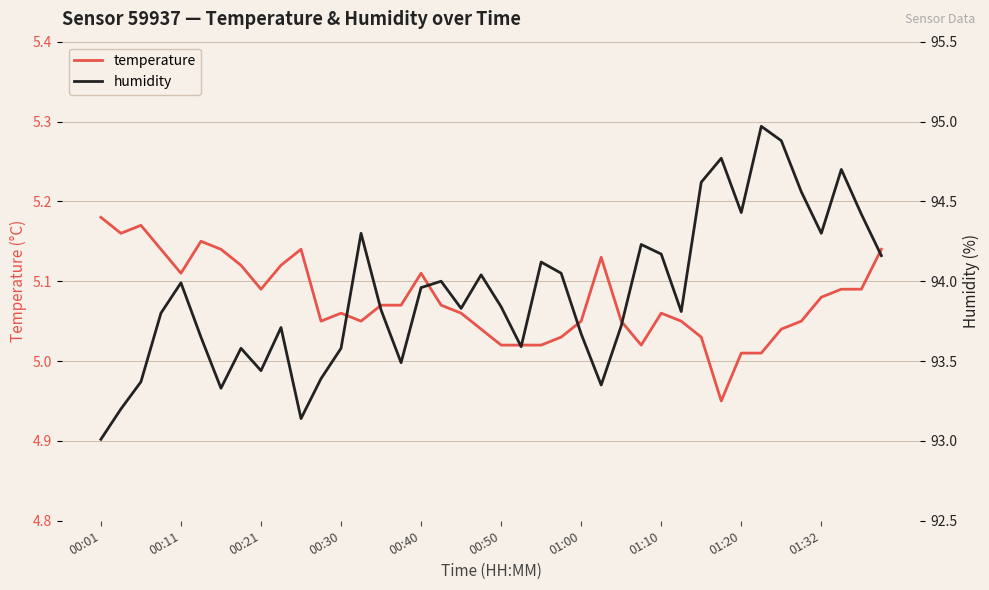

How many values in the temperature series are below 5?

1